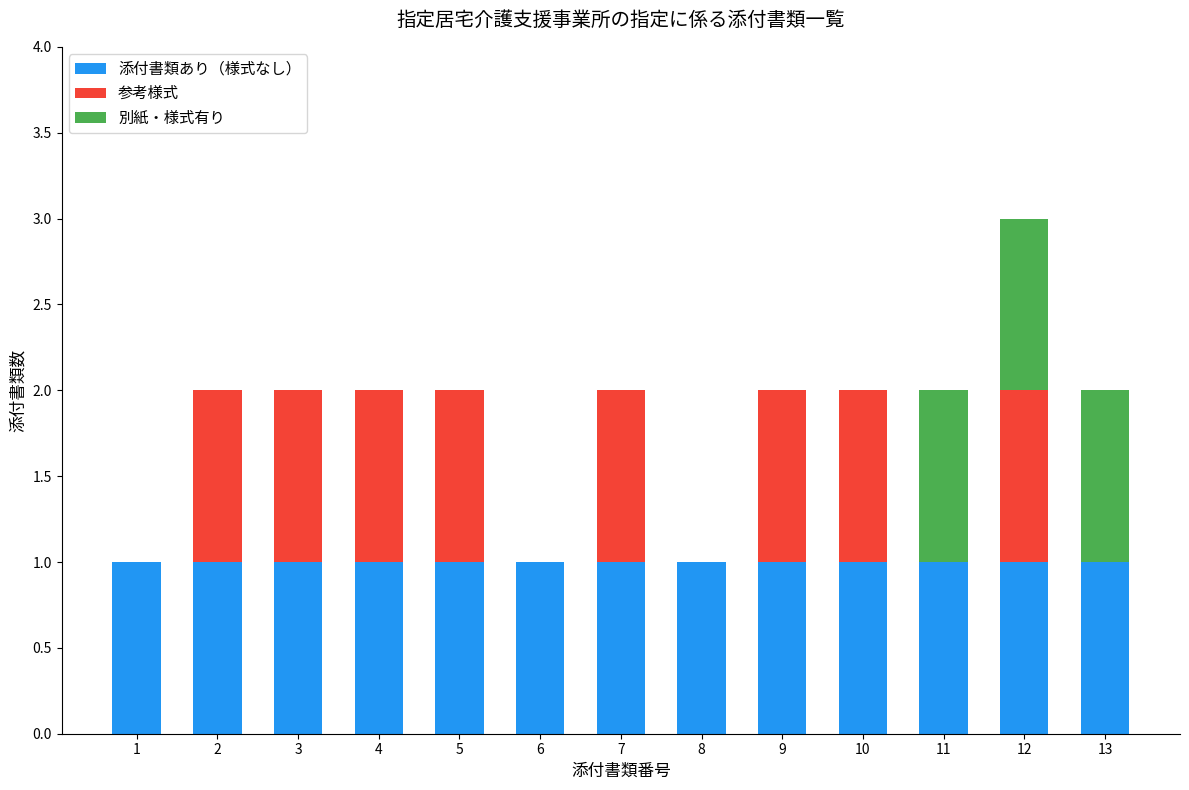

At which category is the sum across all series the highest?

12